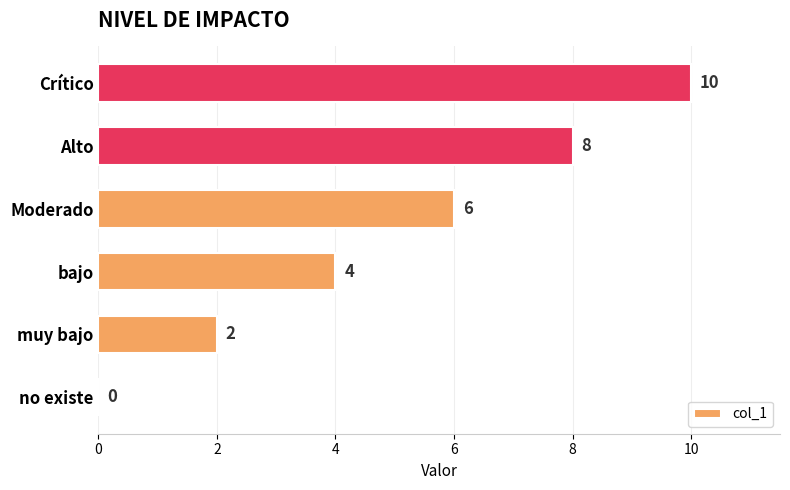

The chart shows a value of 2 at muy bajo. True or false?

True